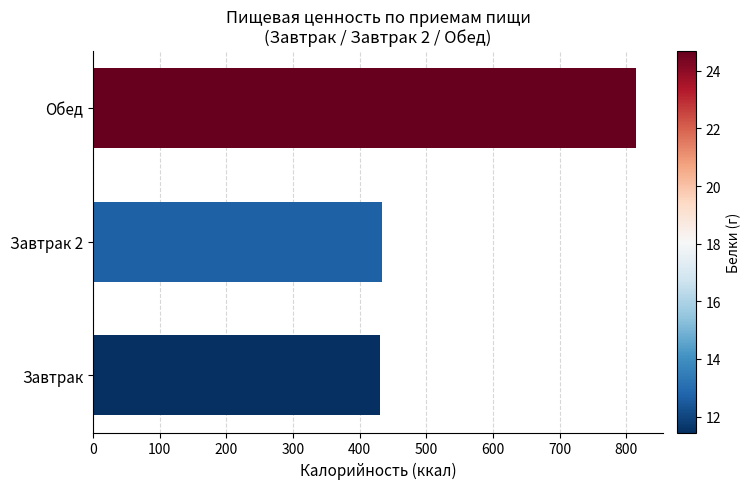

What is the difference between the maximum and minimum values?

383.8